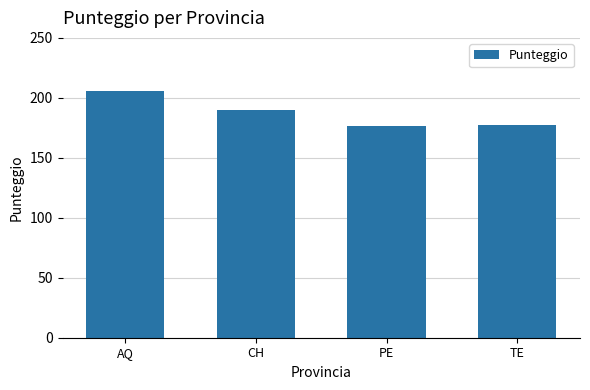

How many bars are there in total?

4